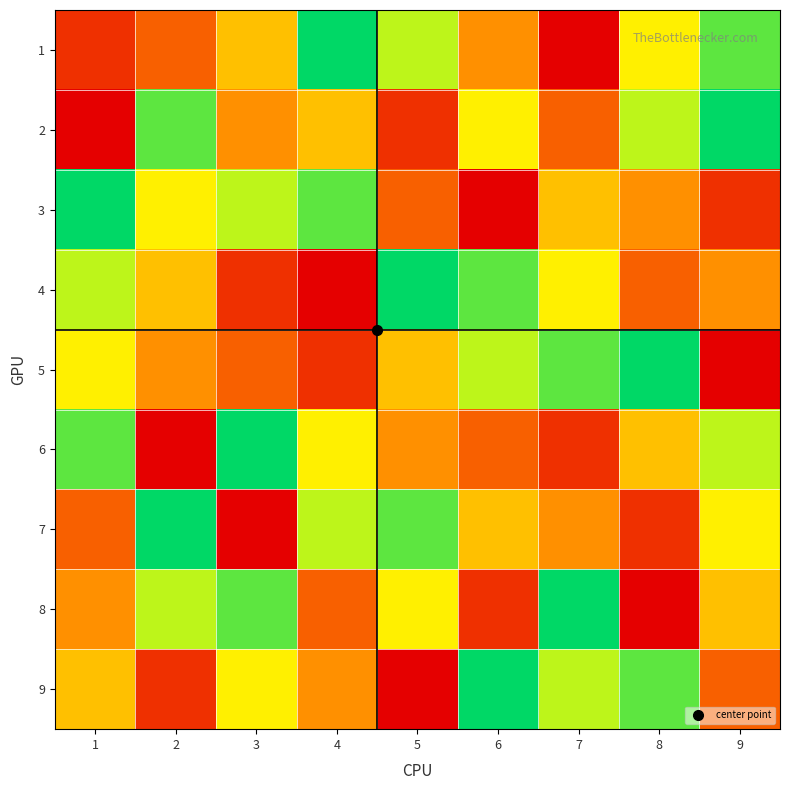

Count the number of data series in this chart.

9